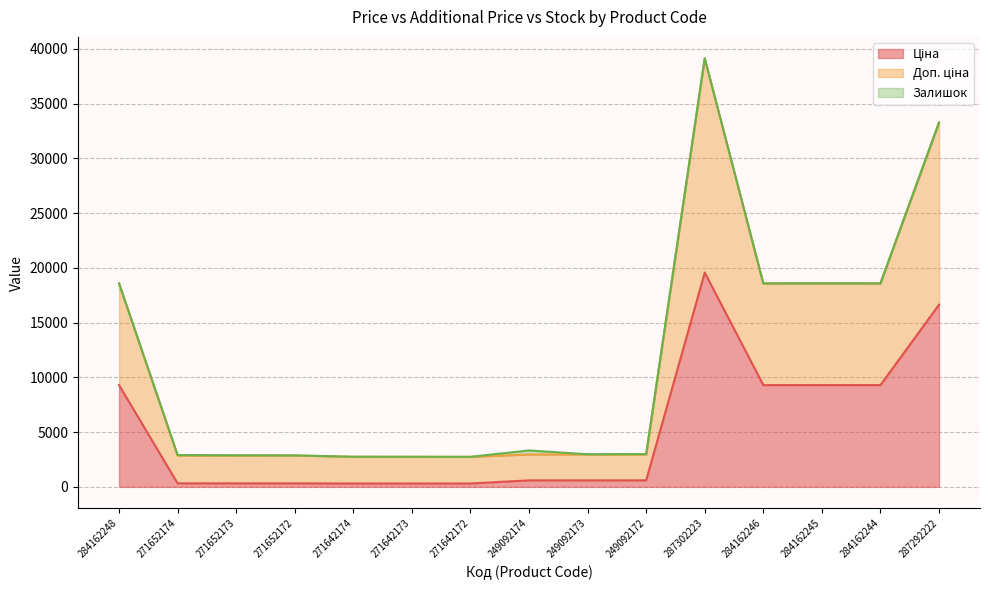

What is the maximum value shown in the chart?

39129.8